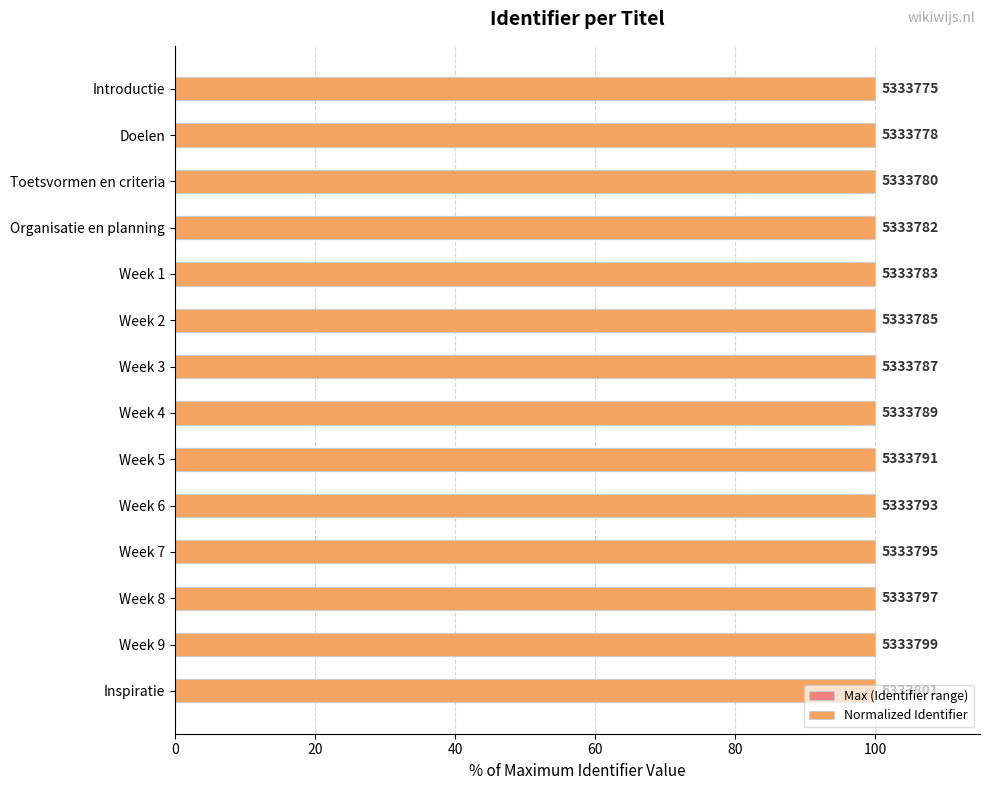

What are all the series names shown in the legend?

Max (Identifier range), Normalized Identifier